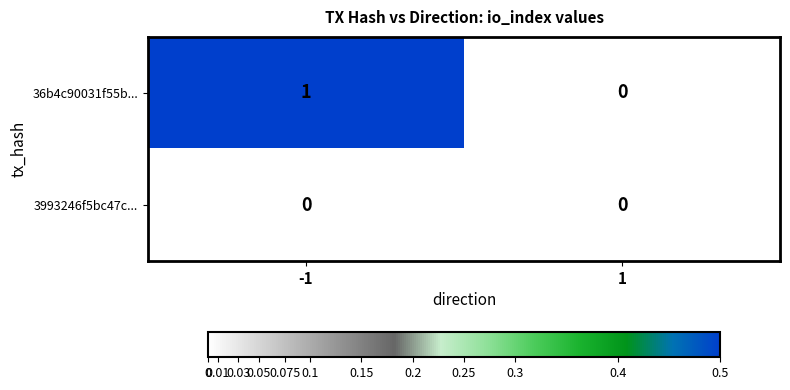

Which series changed the most between -1 and 1?

36b4c90031f55b...